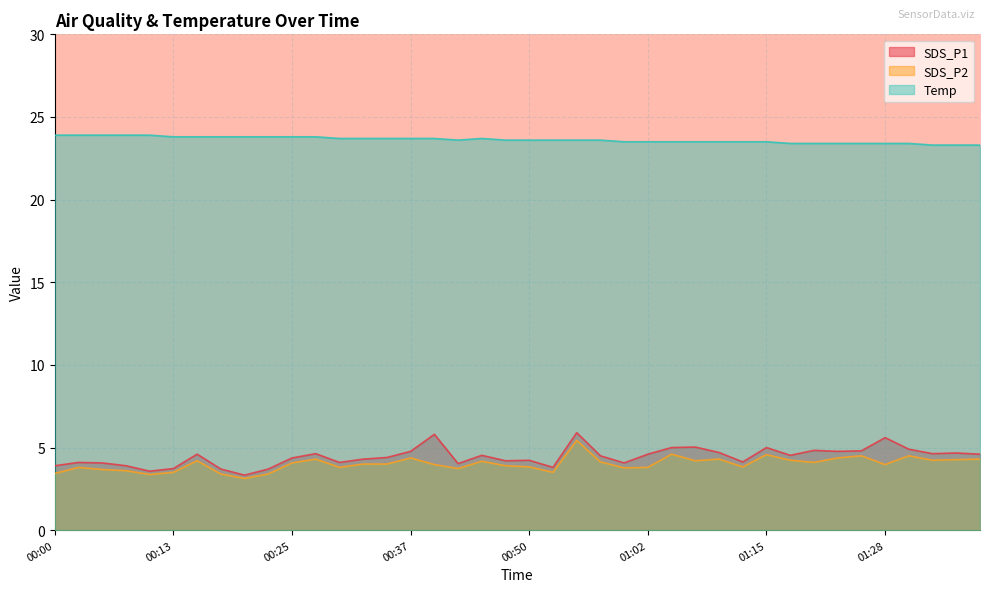

Count the number of categories in the chart.

40